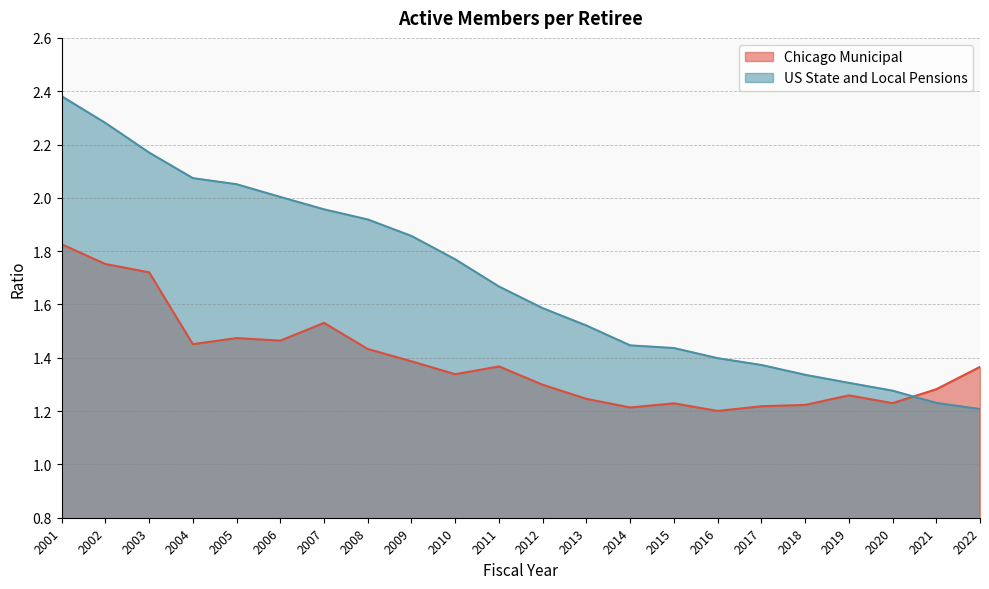

Reading right to left, transcribe all the data shown in this chart.

Chicago Municipal: 2022=1.4	2021=1.3	2020=1.2	2019=1.3	2018=1.2	2017=1.2	2016=1.2	2015=1.2	2014=1.2	2013=1.2	2012=1.3	2011=1.4	2010=1.3	2009=1.4	2008=1.4	2007=1.5	2006=1.5	2005=1.5	2004=1.5	2003=1.7	2002=1.8	2001=1.8
US State and Local Pensions: 2022=1.2	2021=1.2	2020=1.3	2019=1.3	2018=1.3	2017=1.4	2016=1.4	2015=1.4	2014=1.4	2013=1.5	2012=1.6	2011=1.7	2010=1.8	2009=1.9	2008=1.9	2007=2.0	2006=2.0	2005=2.1	2004=2.1	2003=2.2	2002=2.3	2001=2.4